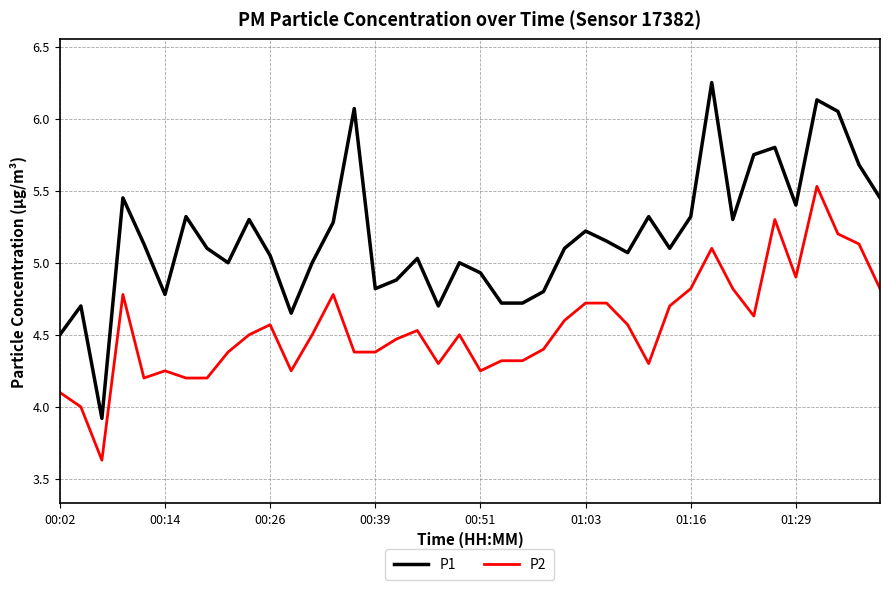

What is the lowest value of the P1 series?

3.9